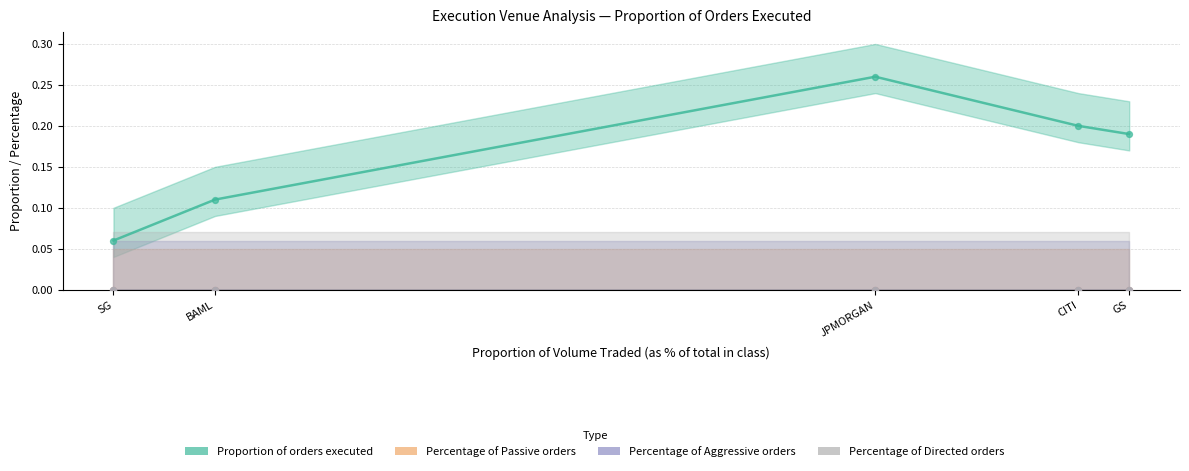

Which series reaches the minimum Y coordinate?

Percentage of Passive orders